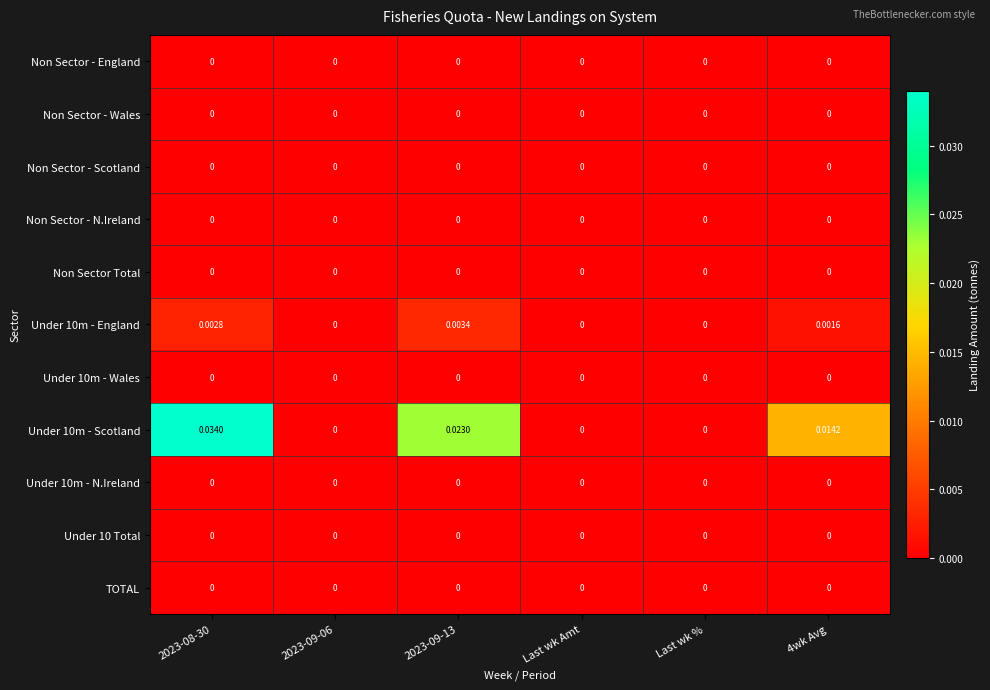

Is the value of Non Sector - England at 4wk Avg greater than the value of Under 10m - Scotland at 2023-08-30?

No